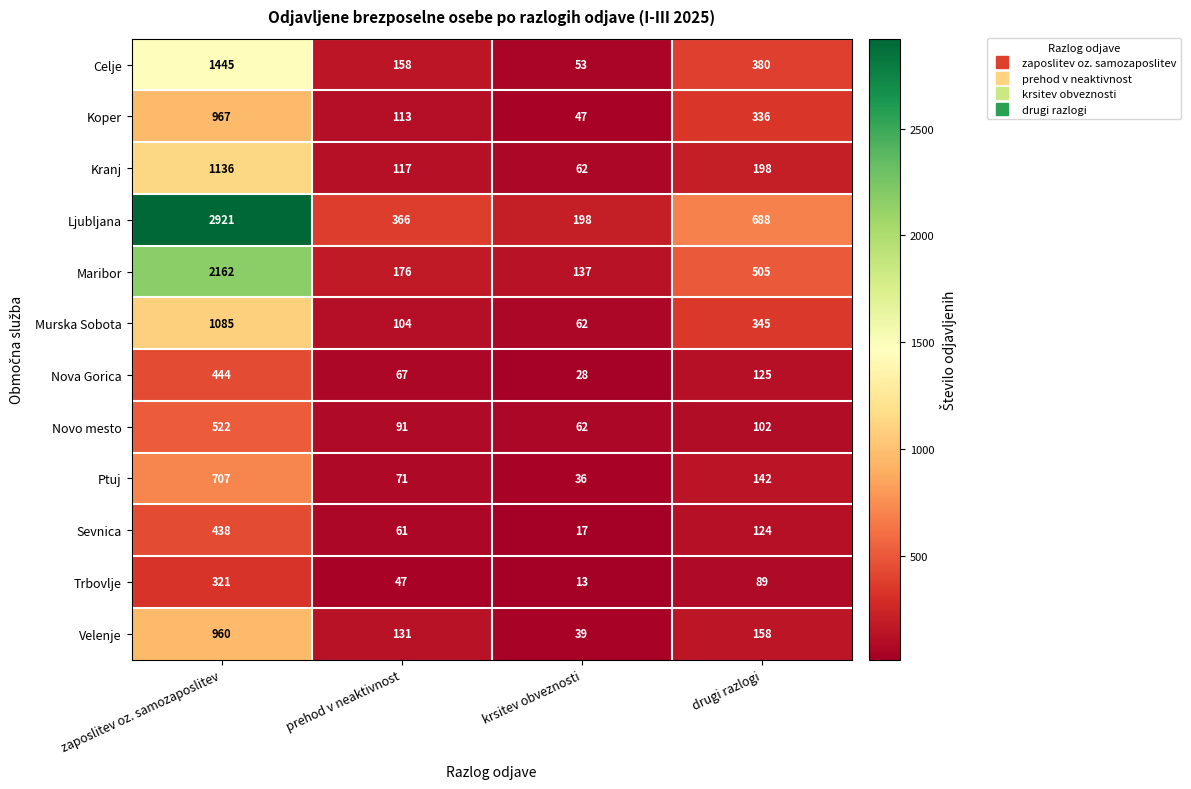

At which category is the sum across all series the highest?

zaposlitev oz. samozaposlitev